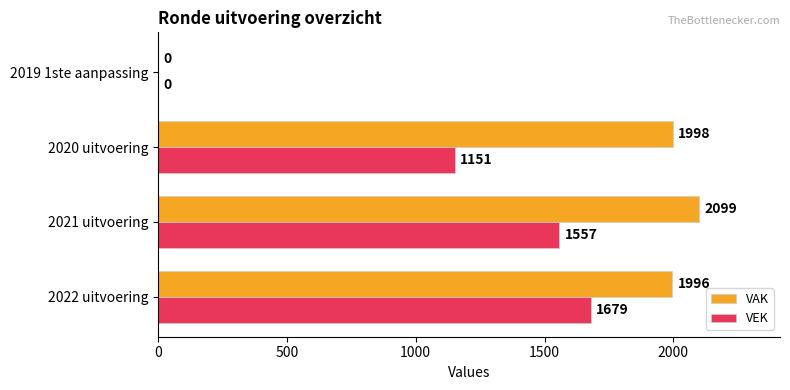

Between 2020 uitvoering and 2019 1ste aanpassing, which series saw the biggest shift?

VAK